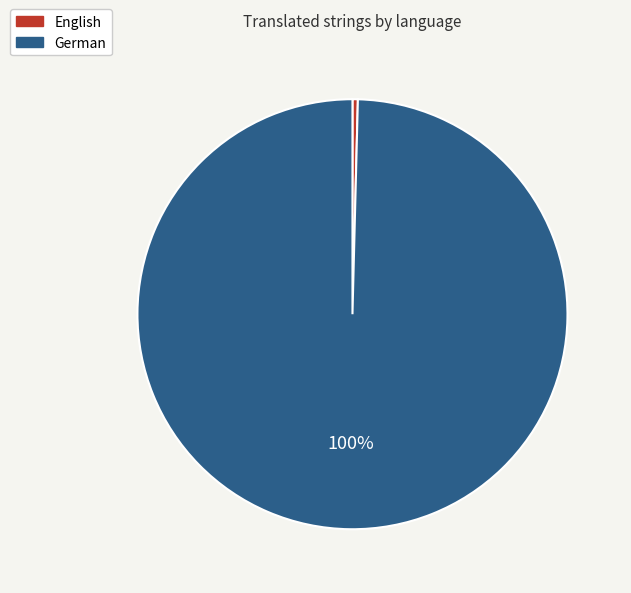

To the nearest percent, what is the average slice percentage?

50%